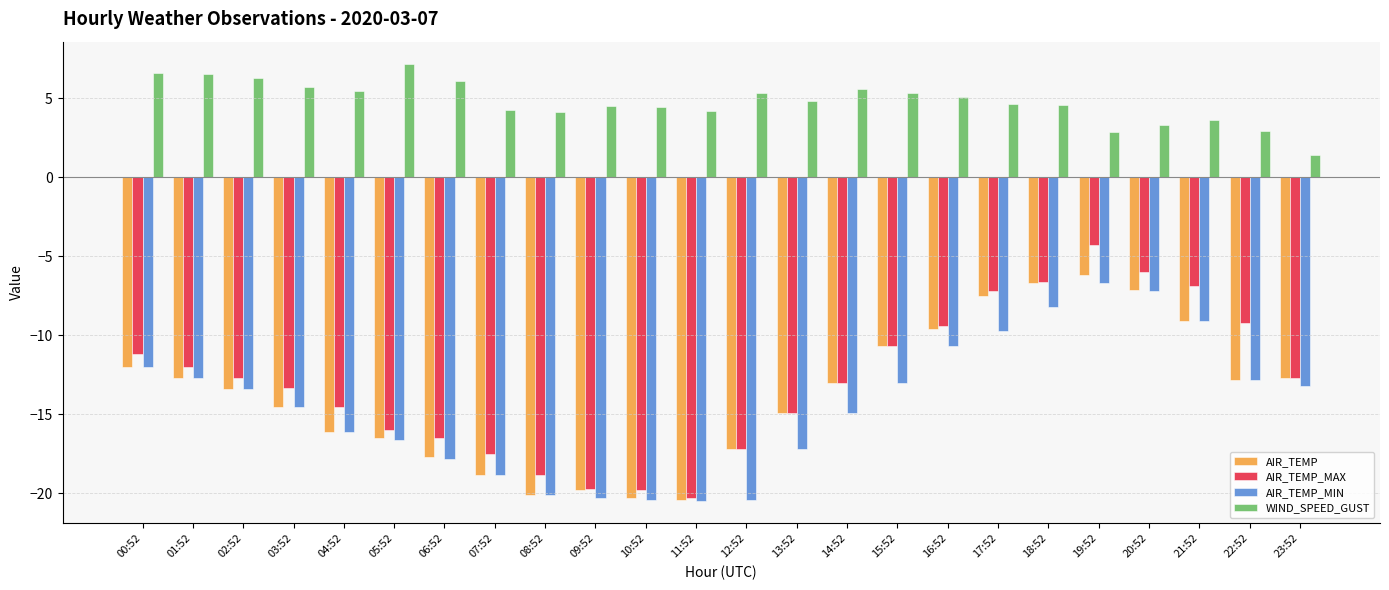

The WIND_SPEED_GUST series shows 6.1 at 06:52. True or false?

True